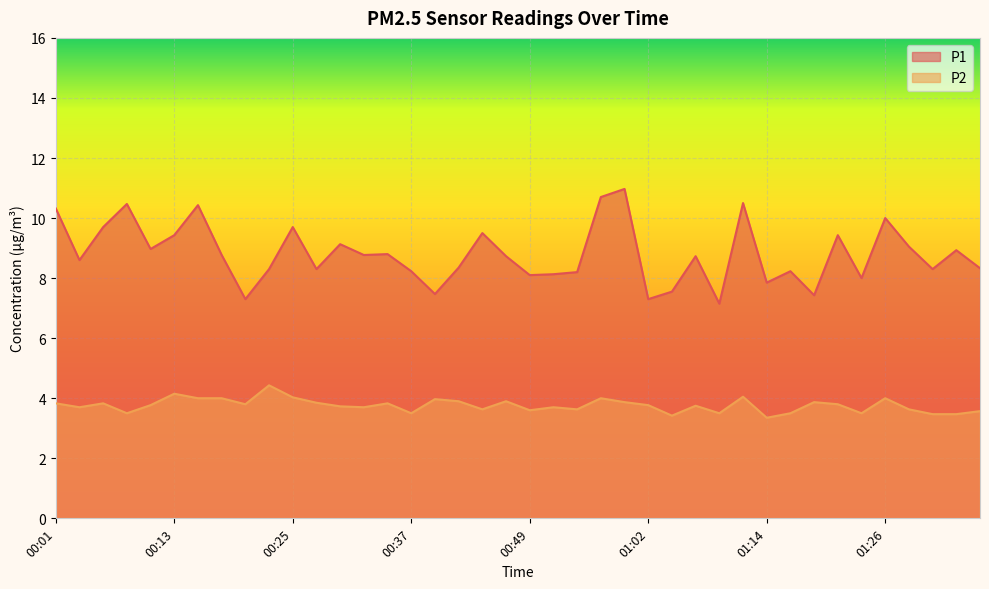

At which category is the sum across all series the highest?

00:59